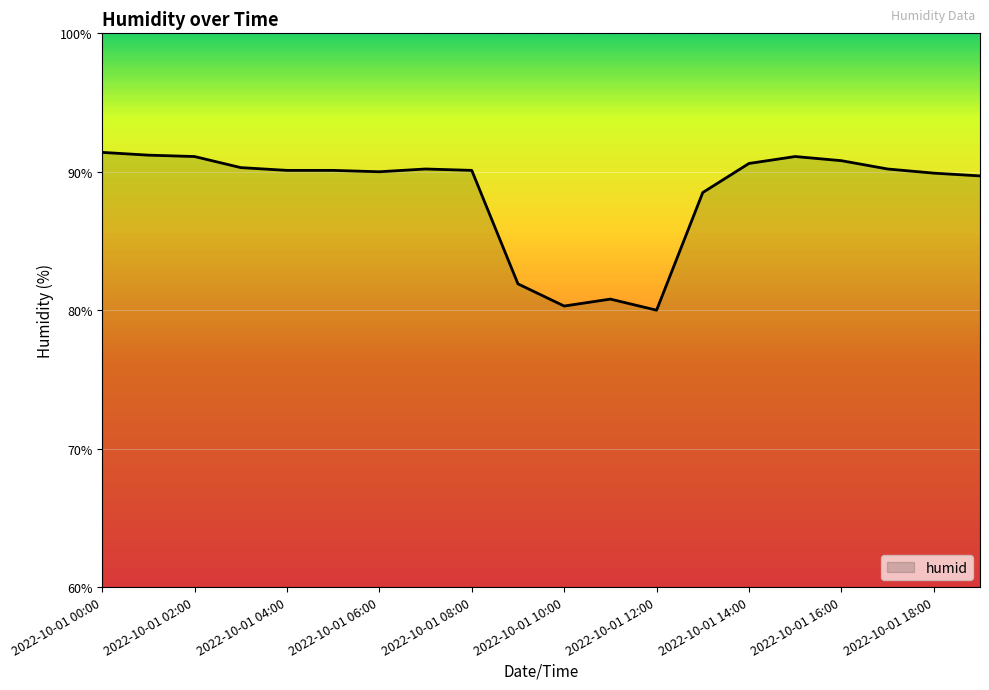

What is the difference between the maximum and minimum values?

11.4